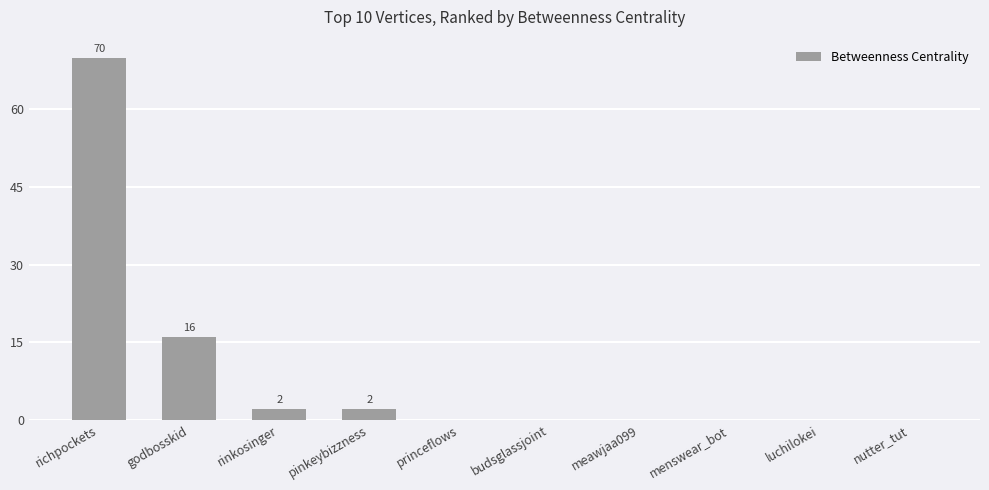

Between godbosskid and rinkosinger, which is larger?

godbosskid